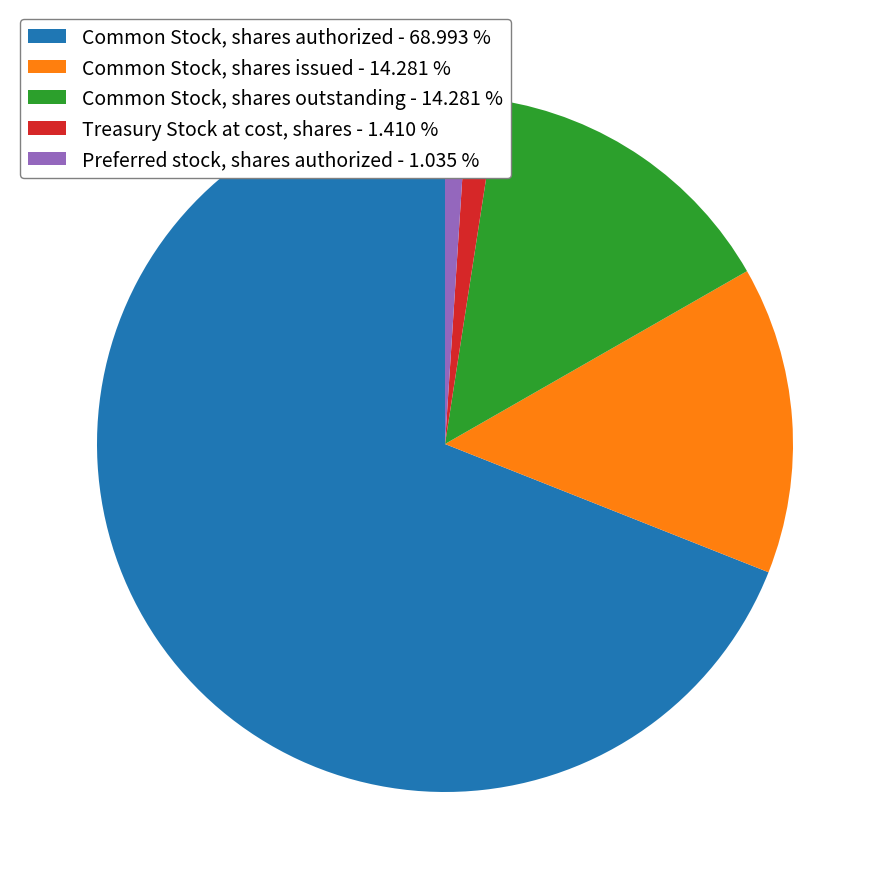

Is Common Stock, shares issued - 14.281 % the majority of the pie?

No